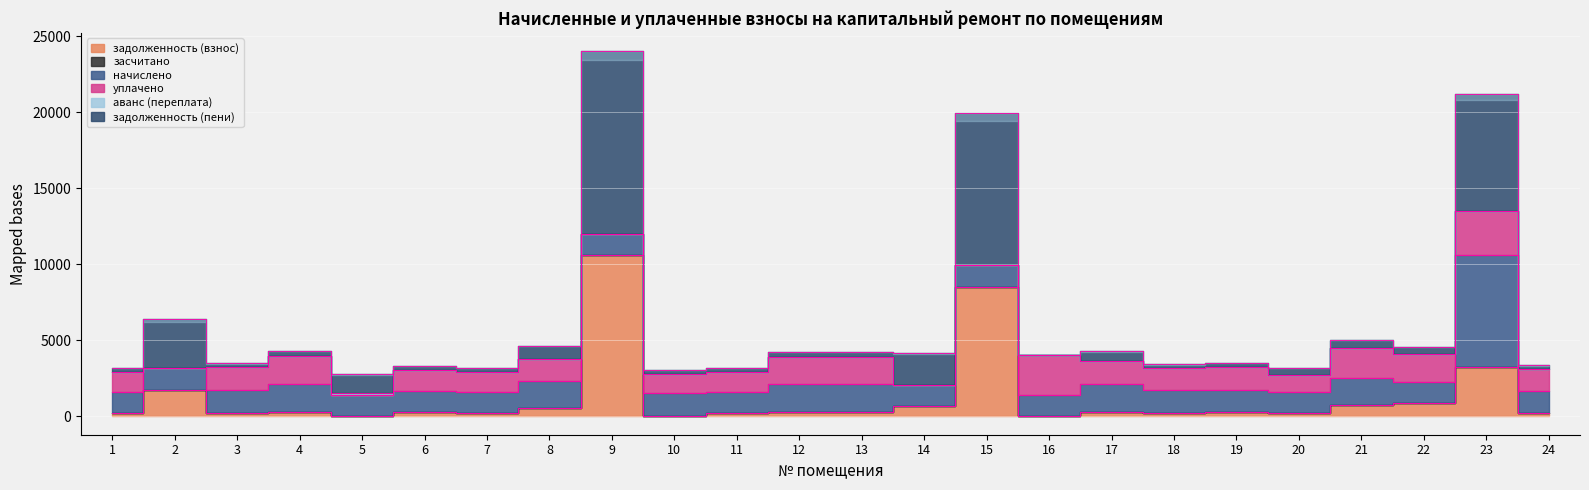

Which series has the largest total across all categories?

задолженность (пени)